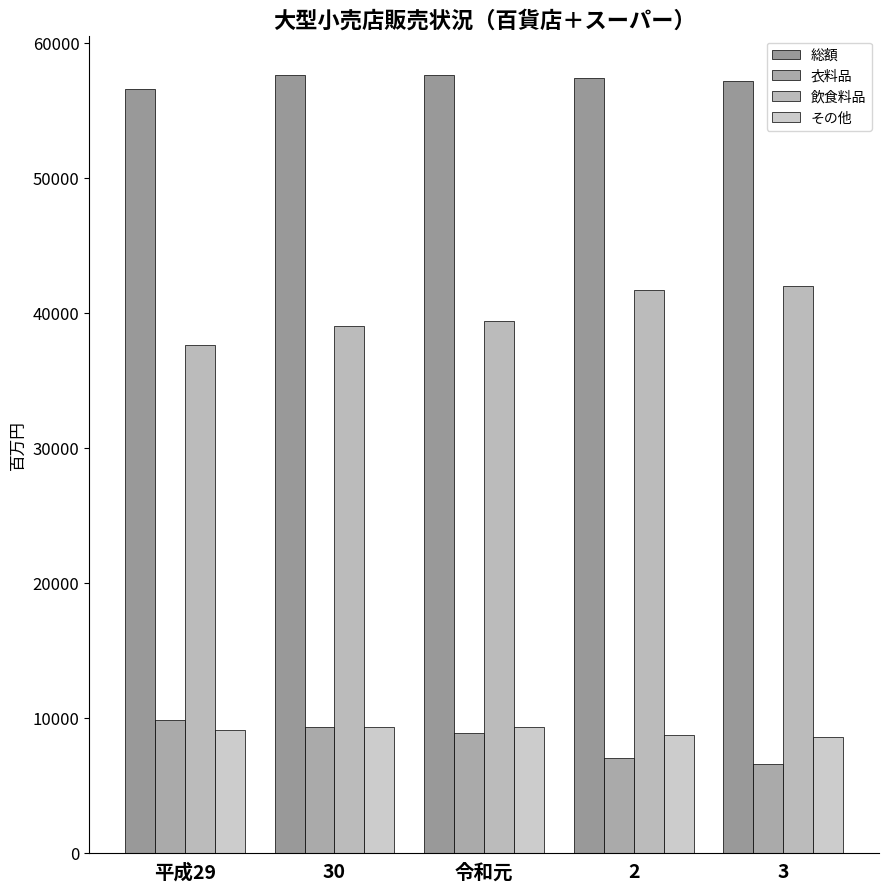

Rank the series by their maximum value, from lowest to highest.

その他, 衣料品, 飲食料品, 総額